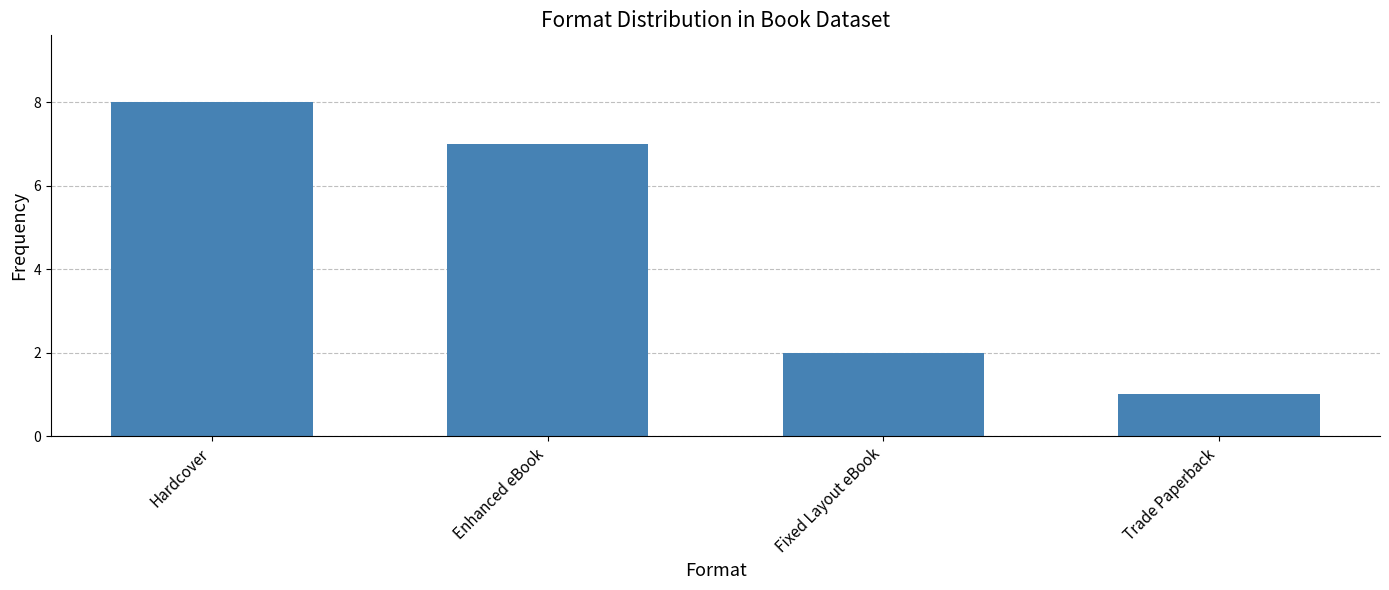

What is the value of the 3rd bar from the left?

2